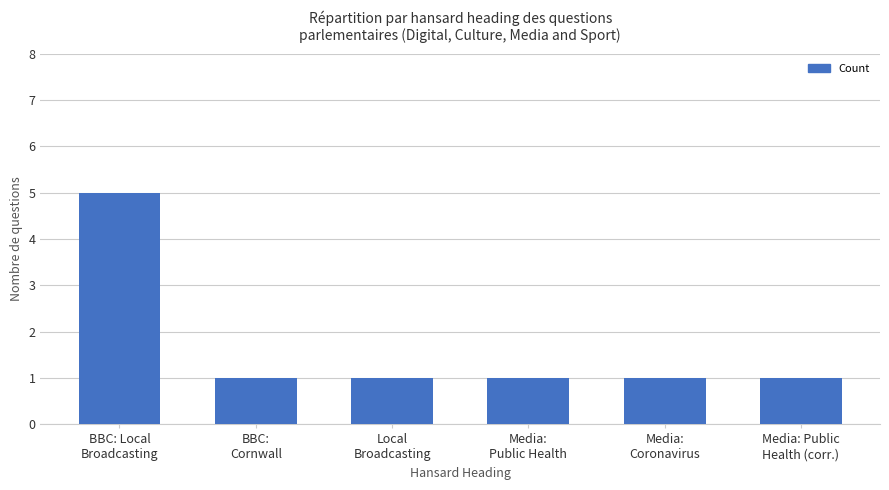

What is the average value?

2